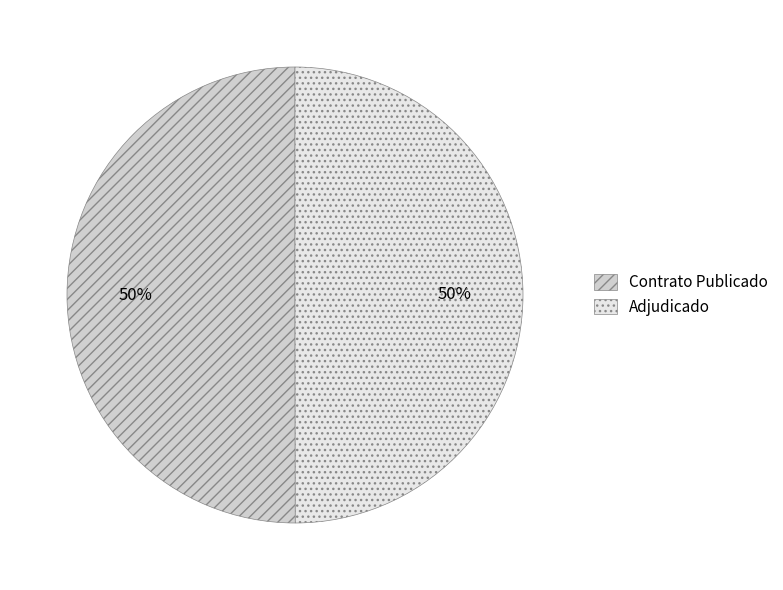

What percentage is the Adjudicado slice, to the nearest percent?

50%